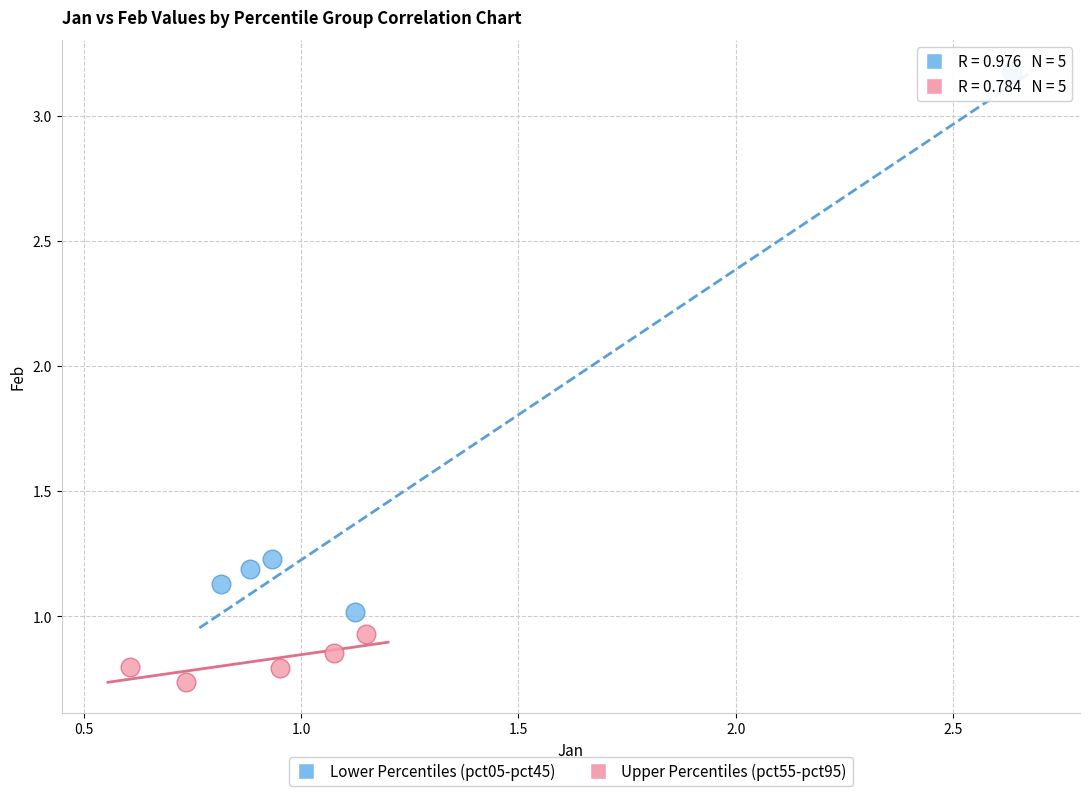

Which series contains the lowest Y value?

Upper Percentiles (pct55-pct95)